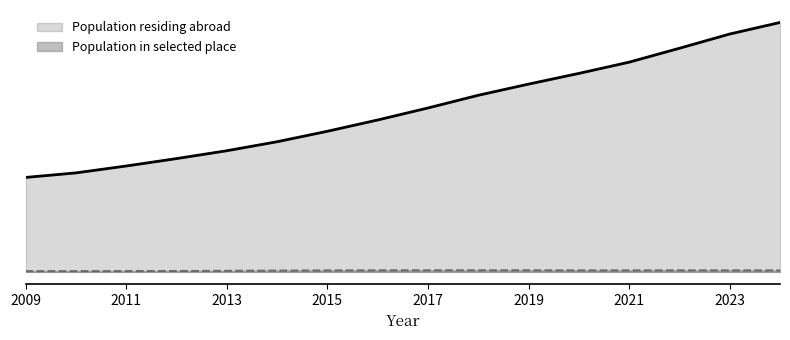

Where does the Population in selected place series first go above 19?

2016